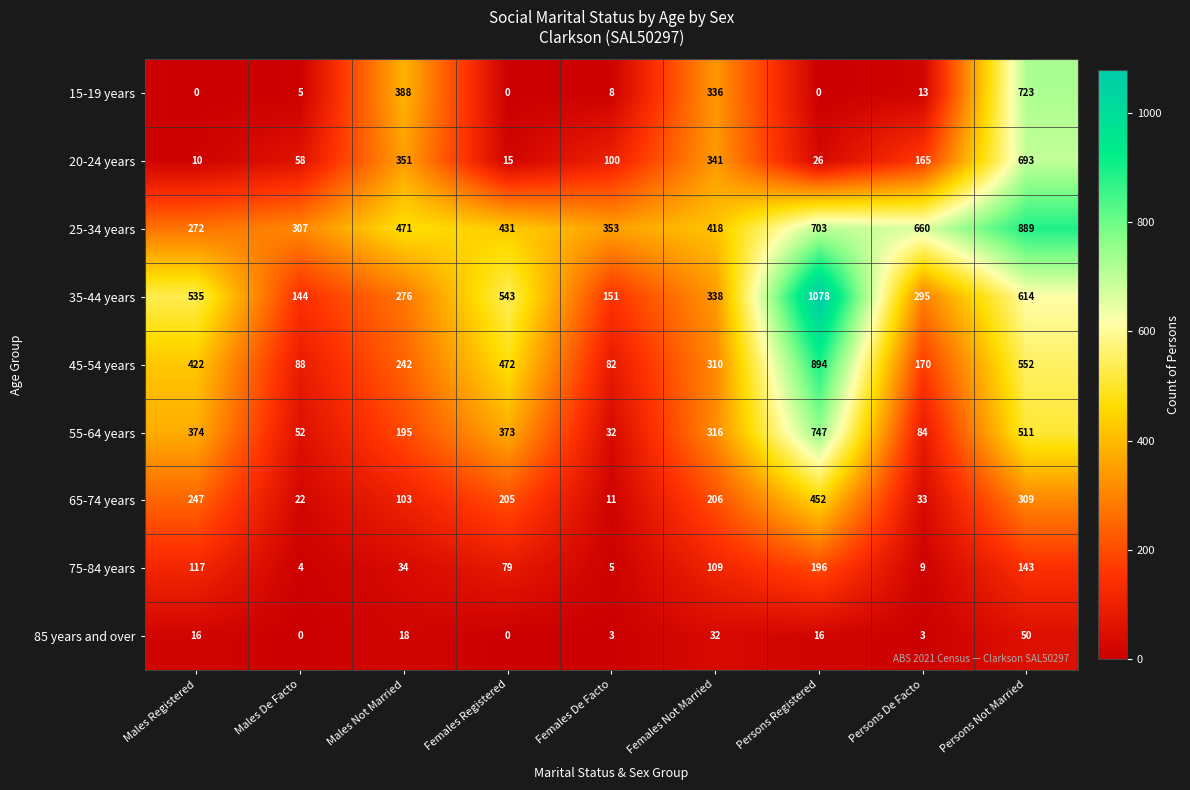

Is the value of 15-19 years at Females De Facto greater than the value of 55-64 years at Males Registered?

No